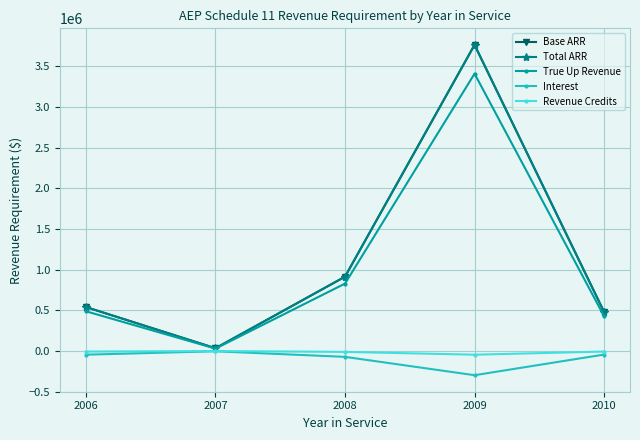

True or false: True Up Revenue and Revenue Credits intersect in this chart.

False